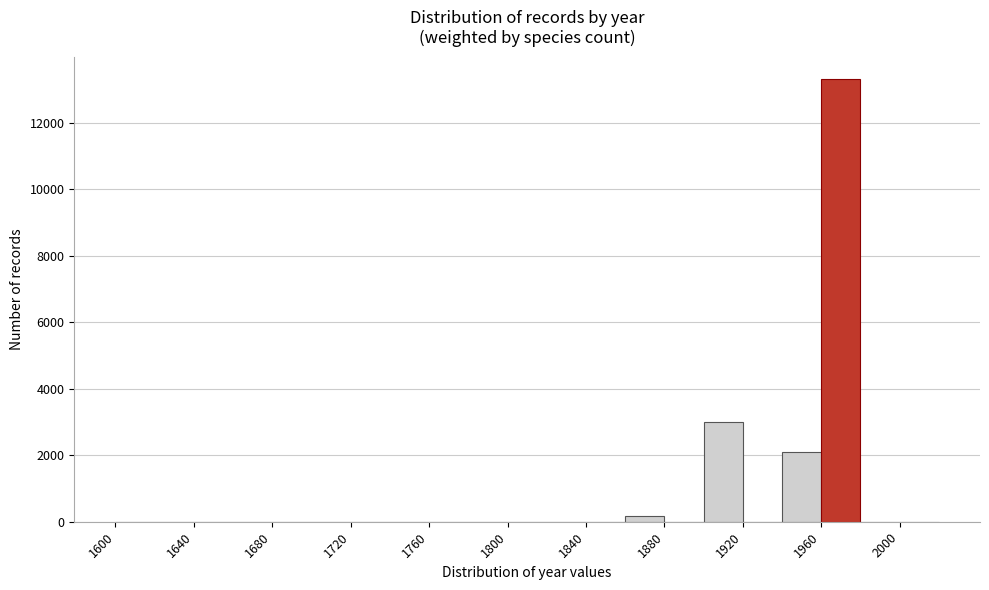

Reading left to right, list every bar in this chart as the range it spans on the x-axis followed by its height. The values are not printed on the chart, so give them approximately, as read against the axis.

1600 to 1620: under 200
1620 to 1640: 0
1640 to 1660: 0
1660 to 1680: 0
1680 to 1700: 0
1700 to 1720: 0
1720 to 1740: 0
1740 to 1760: 0
1760 to 1780: 0
1780 to 1800: 0
1800 to 1820: 0
1820 to 1840: under 200
1840 to 1860: under 200
1860 to 1880: under 200
1880 to 1900: 0
1900 to 1920: 3000
1920 to 1940: 0
1940 to 1960: 2000
1960 to 1980: 13400
1980 to 2000: 0
2000 to 2020: 0